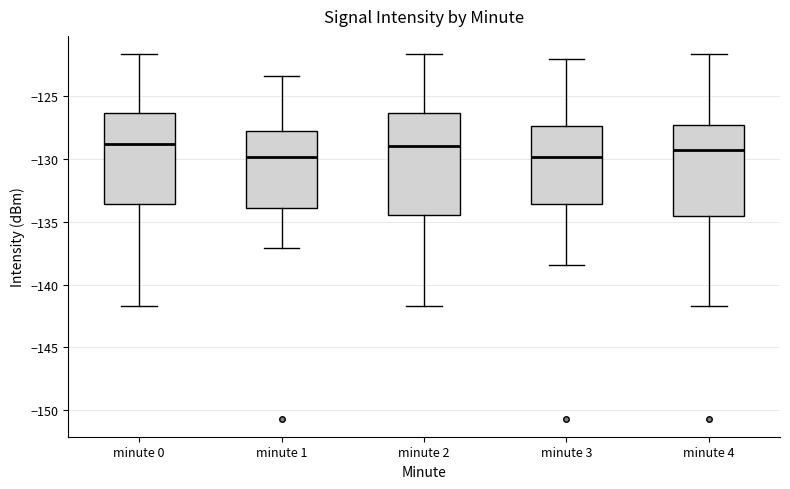

Reading left to right, transcribe this box plot: for each box, give where its median line is, the range the box spans, and where its two whiskers end, as read against the y-axis. The values are not printed on the chart, so give them approximately, as read against the axis.

minute 0: median -129.0, box -133.5 to -126.5, whiskers -141.5 to -121.5
minute 1: median -130.0, box -134.0 to -128.0, whiskers -137.0 to -123.5
minute 2: median -129.0, box -134.5 to -126.5, whiskers -141.5 to -121.5
minute 3: median -130.0, box -133.5 to -127.5, whiskers -138.5 to -122.0
minute 4: median -129.5, box -134.5 to -127.5, whiskers -141.5 to -121.5